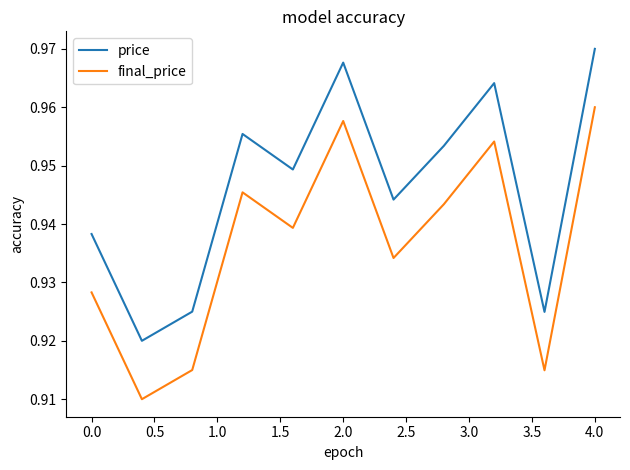

True or false: price and final_price intersect in this chart.

False